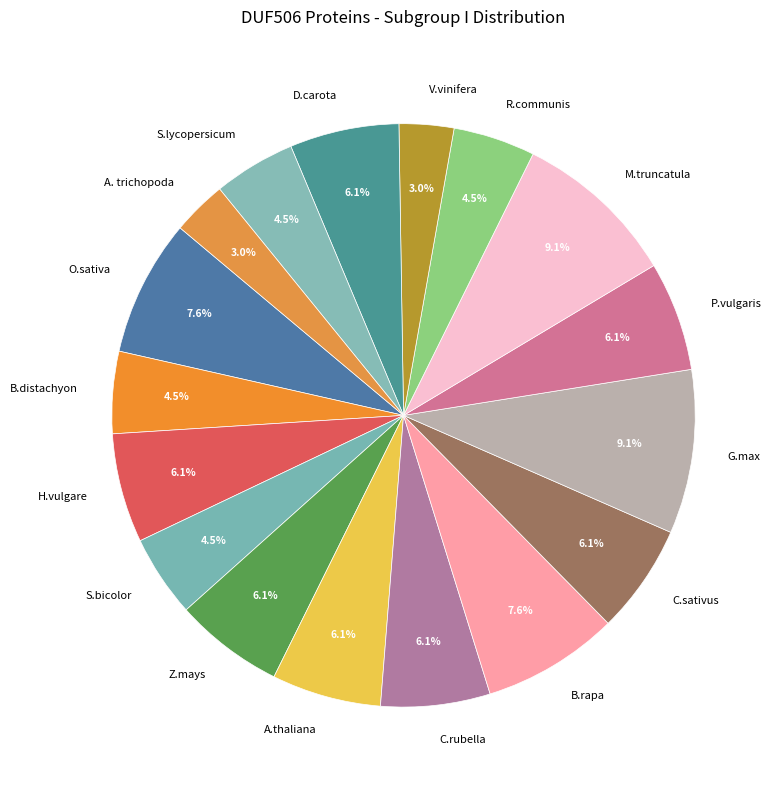

Approximately how many times larger is the value at M.truncatula compared to C.sativus?

1.5